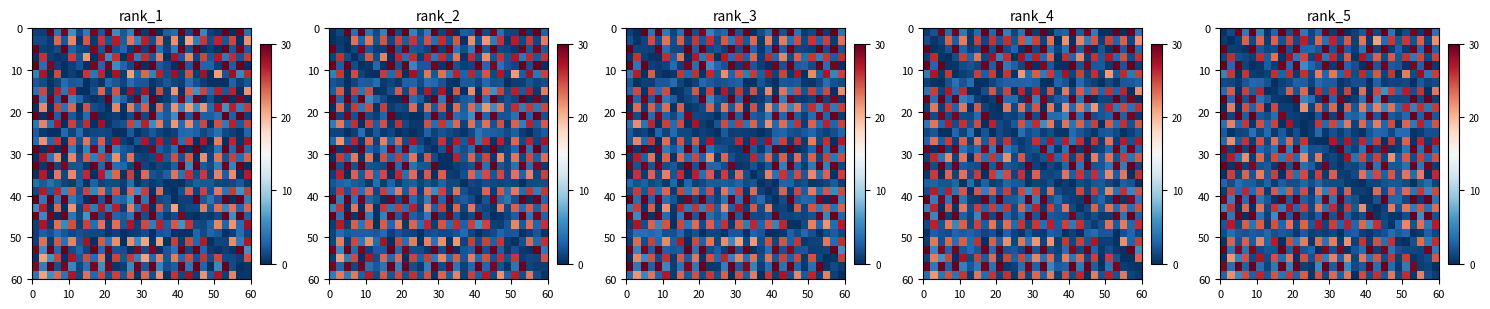

What is the difference between the highest and lowest values at 10?

26.9